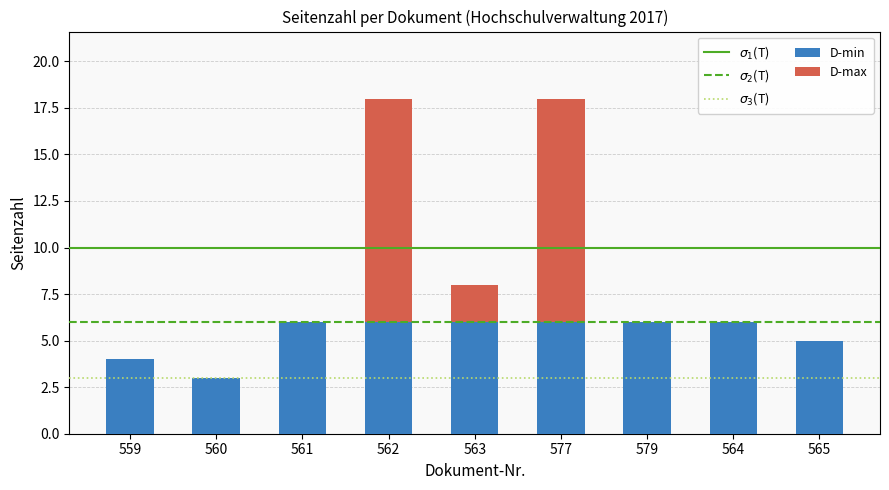

Reading left to right, transcribe the values for D-min.

559=4	560=3	561=6	562=6	563=6	577=6	579=6	564=6	565=5